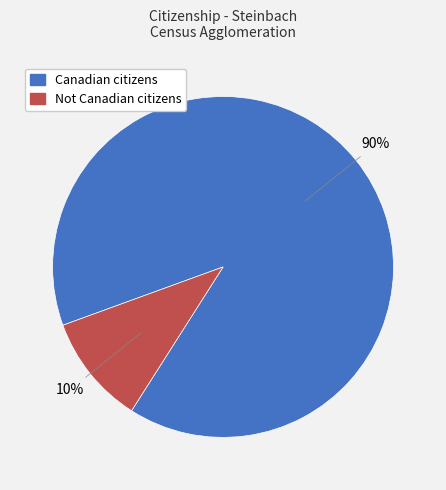

Does any single category account for the majority?

Yes